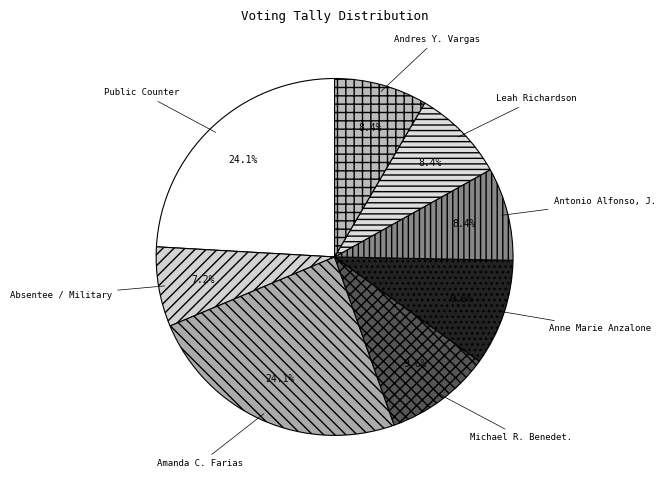

Count the number of slices in the pie.

8